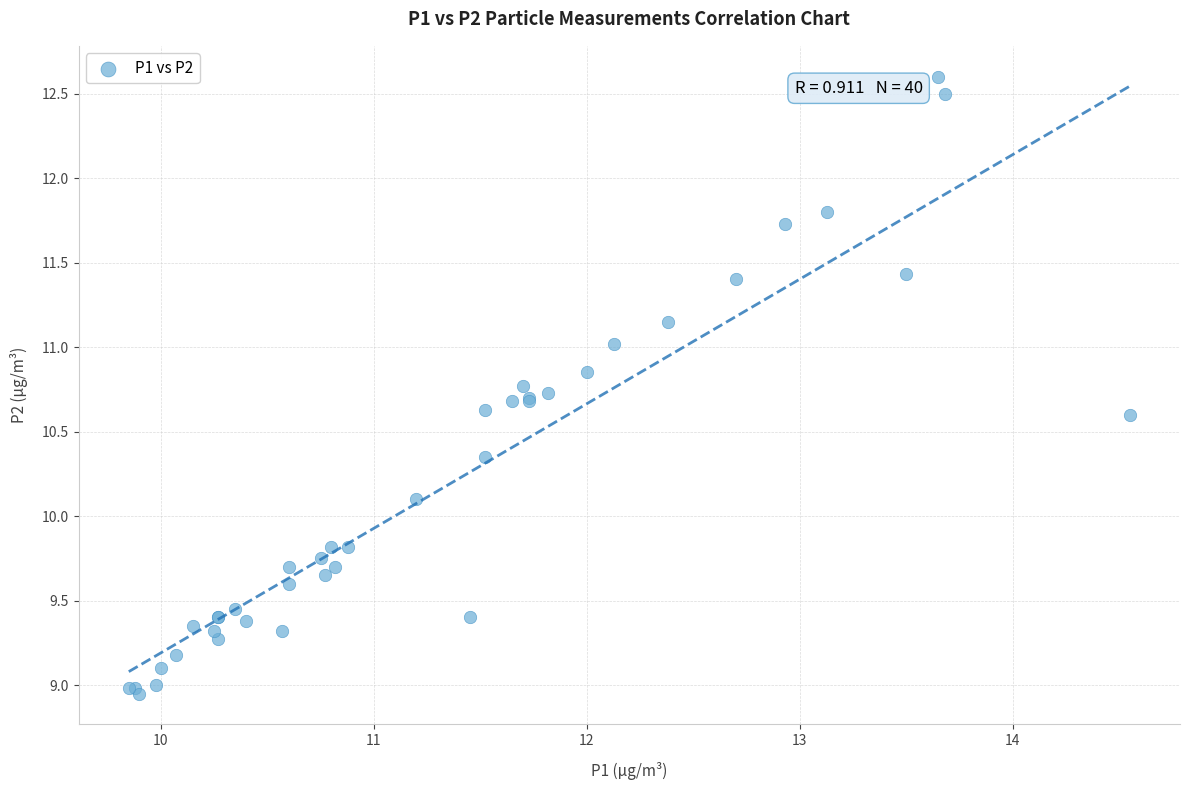

What Y value in the scatter plot is closest to 10?

10.1